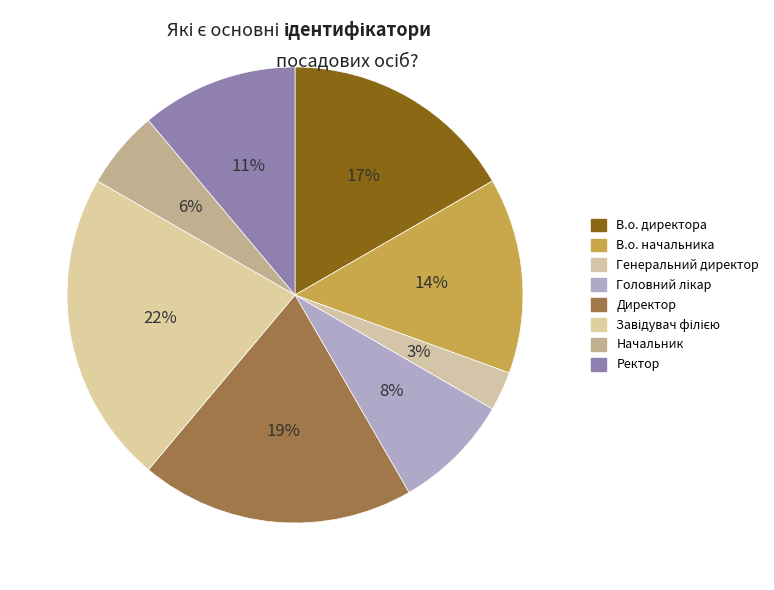

Rank the categories by value from lowest to highest.

Генеральний директор, Начальник, Головний лікар, Ректор, В.о. начальника, В.о. директора, Директор, Завідувач філією